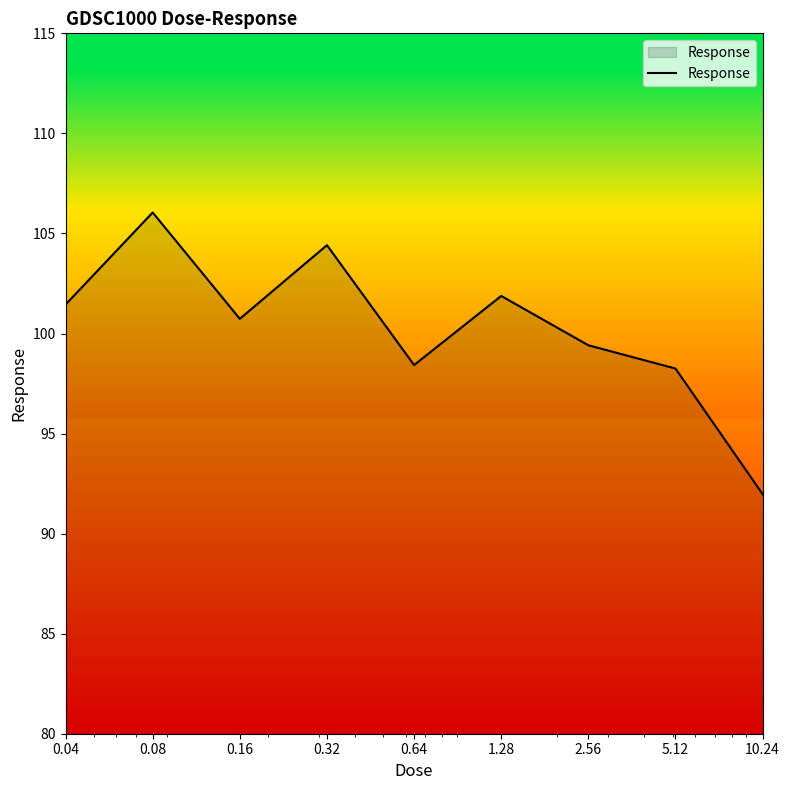

Does the chart display data point markers on the line(s)?

No